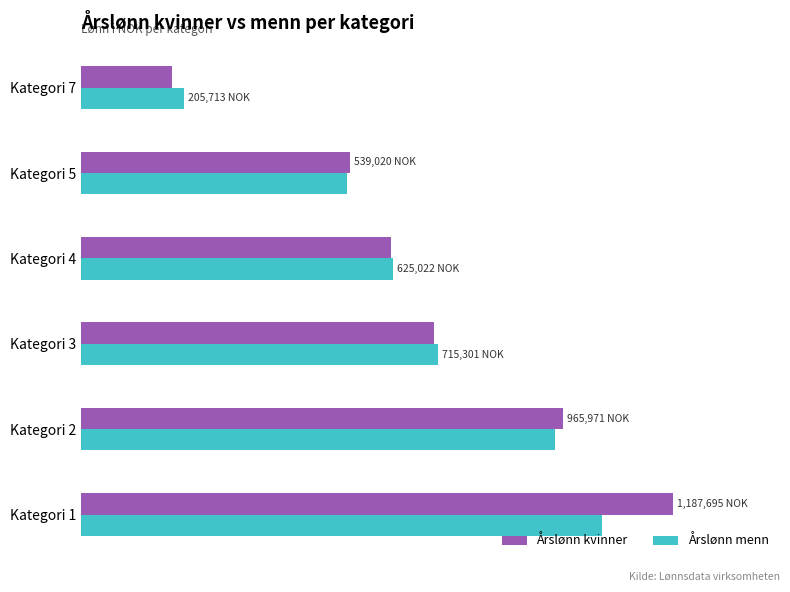

At which label does Årslønn kvinner reach its minimum?

Kategori 7